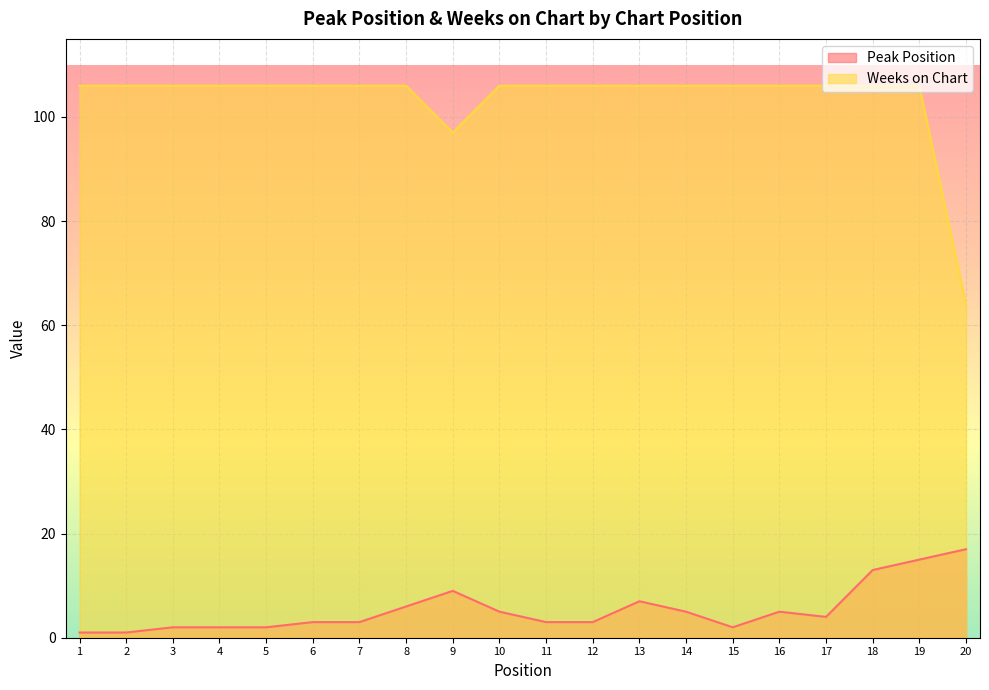

List the series in order of their overall mean, highest first.

Weeks on Chart, Peak Position